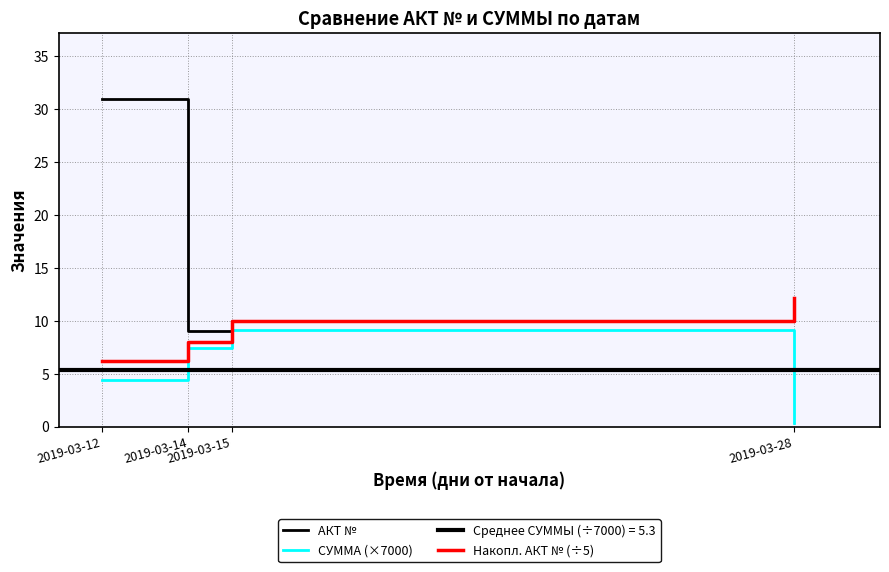

Is it true that АКТ № equals 4.8 at 2019-03-15?

False